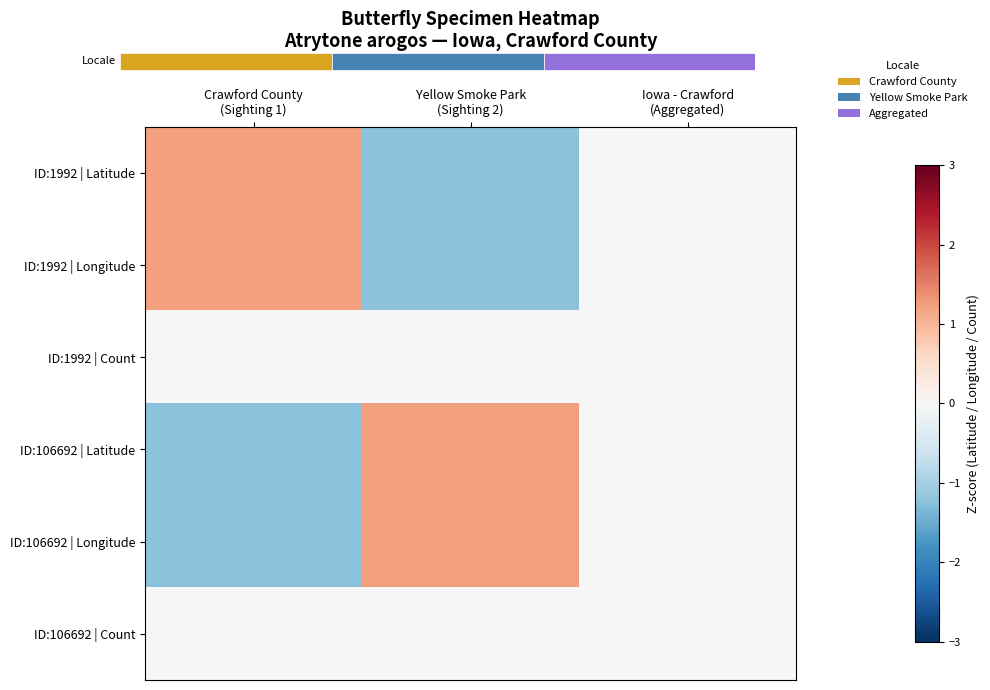

Rank the series at Iowa - Crawford (Aggregated) from highest to lowest value.

ID:1992 | Latitude, ID:1992 | Longitude, ID:1992 | Count, ID:106692 | Latitude, ID:106692 | Longitude, ID:106692 | Count